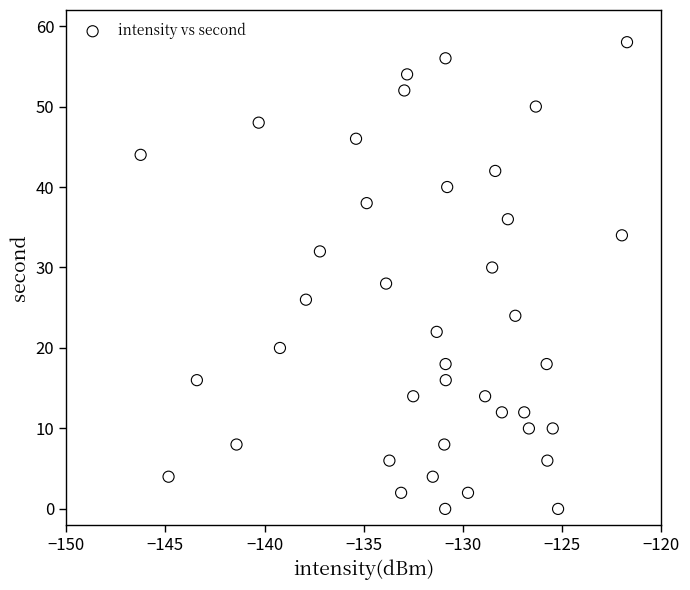

What is the range of Y values (max minus min)?

58